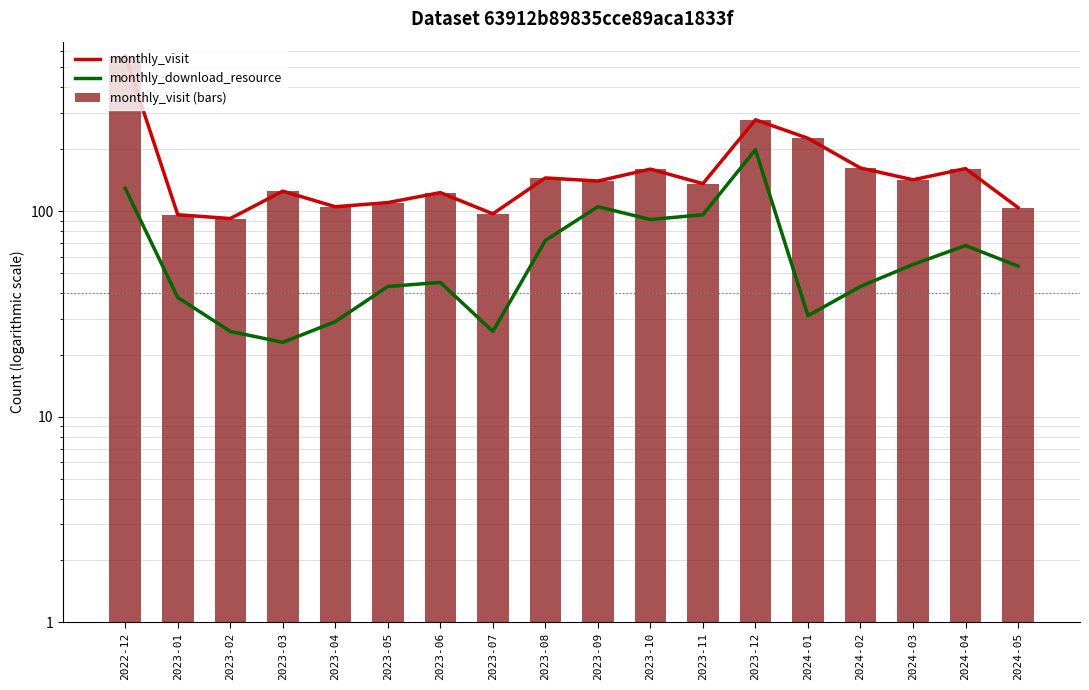

The monthly_download_resource series shows 68 at 2024-04. True or false?

True